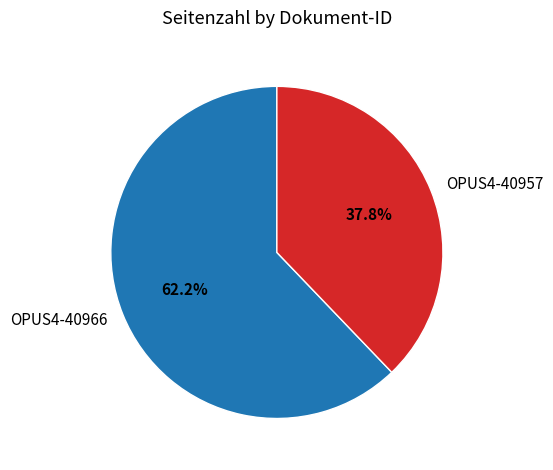

Which category has the smallest portion of the pie?

OPUS4-40957